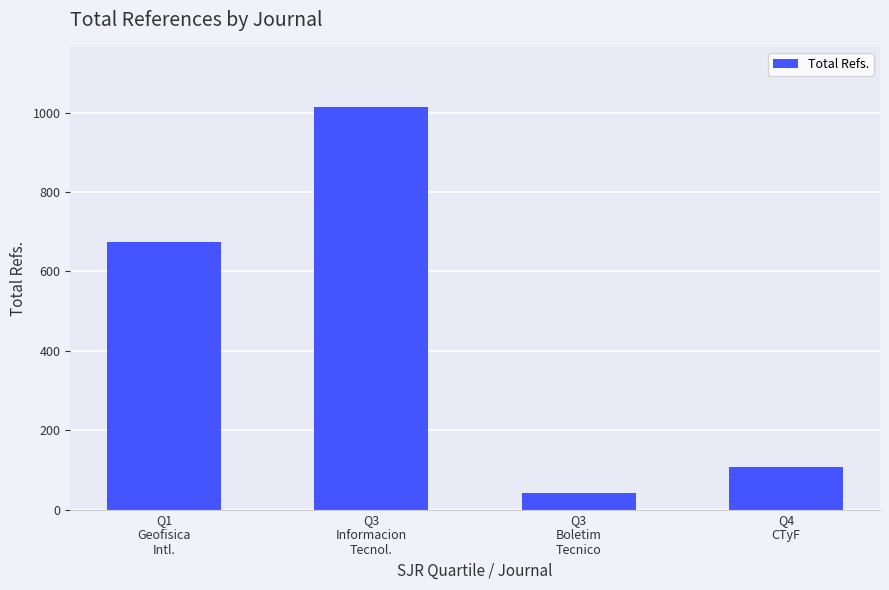

Reading right to left, list all the values displayed in this chart.

Q4
CTyF=108	Q3
Boletim
Tecnico=42	Q3
Informacion
Tecnol.=1014	Q1
Geofisica
Intl.=675